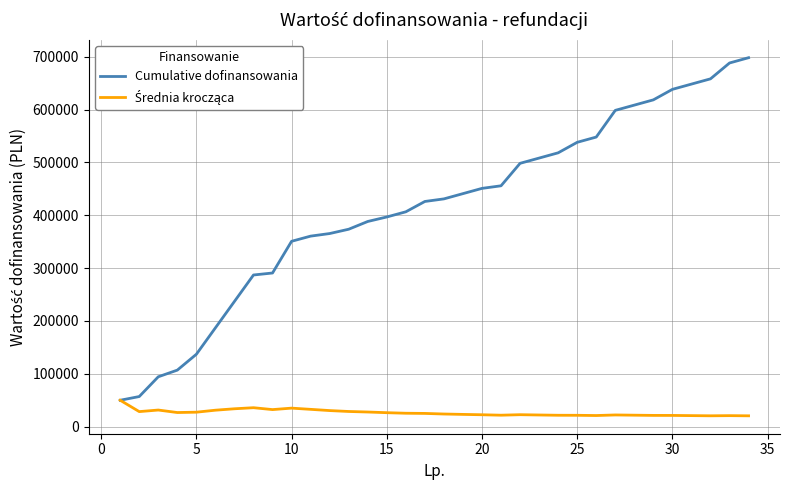

What is the greatest value displayed?

697992.7